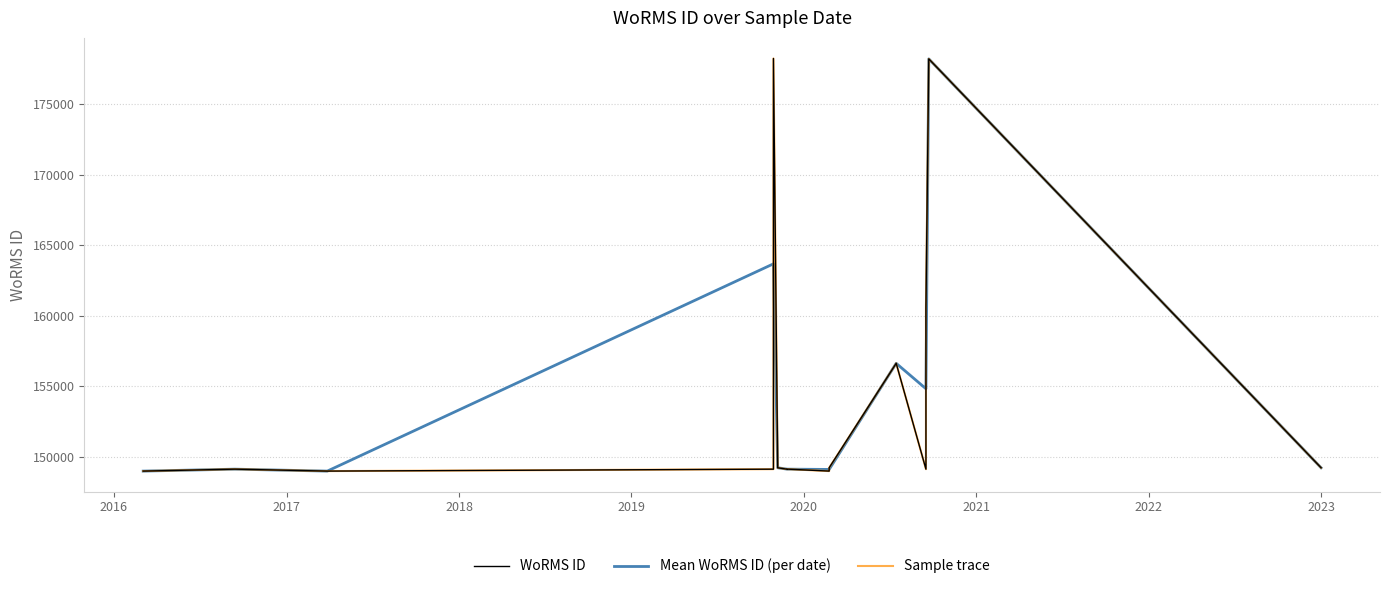

How many categories are shown in the chart?

16